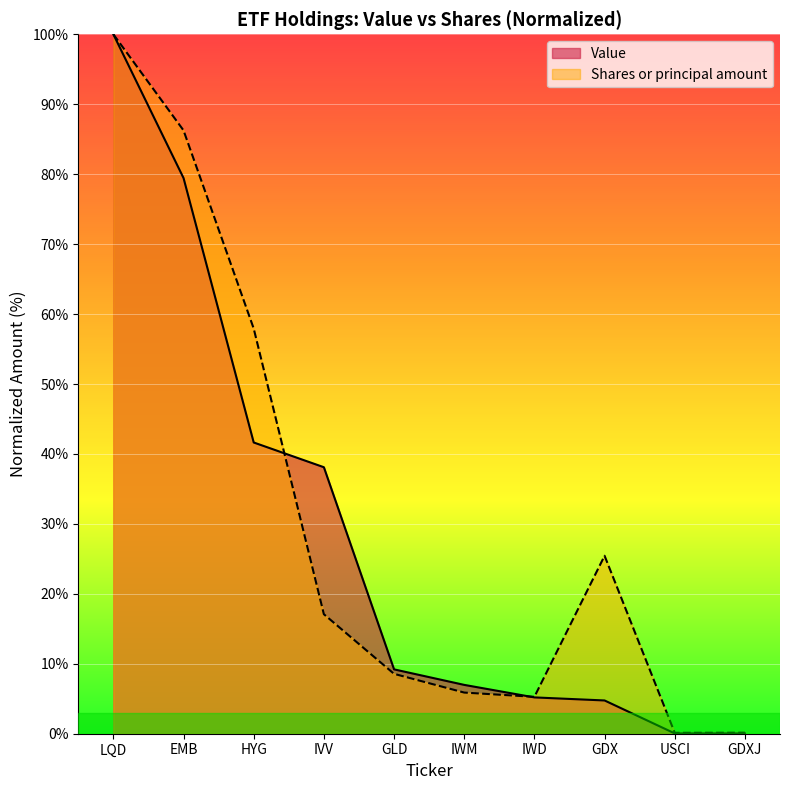

What is the greatest value displayed?

100.0